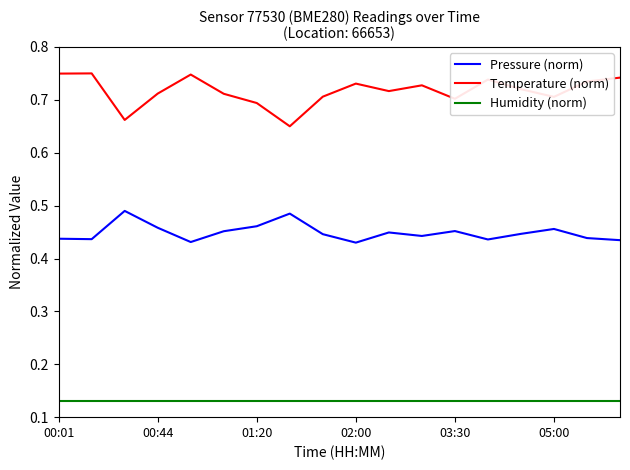

Count the number of data series in this chart.

3